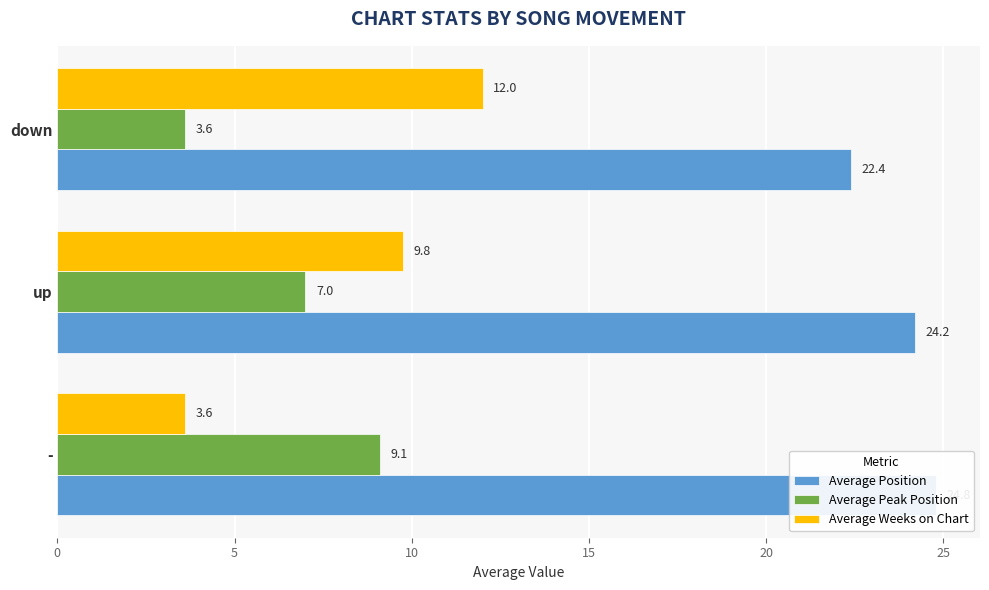

Between - and down, which series saw the biggest shift?

Average Weeks on Chart